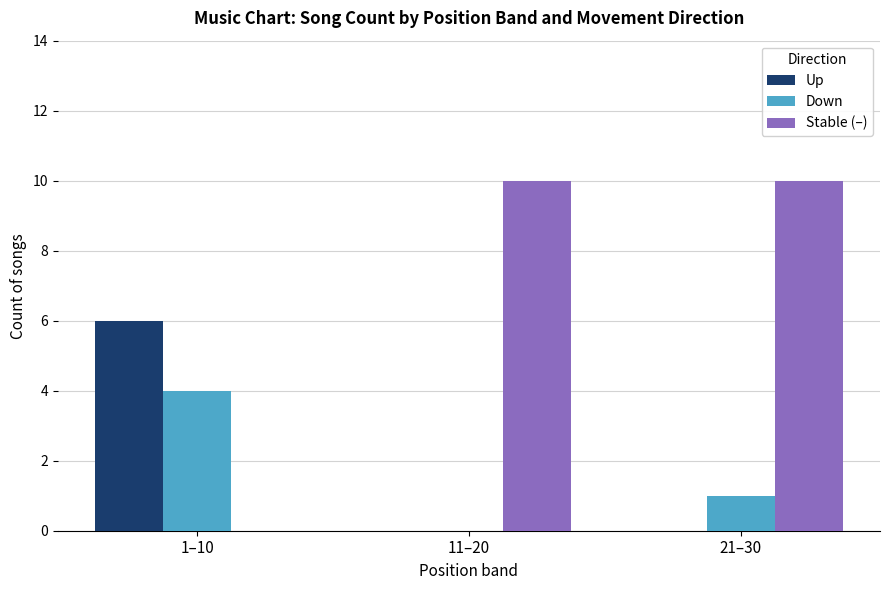

At which label does Down first exceed 1?

1–10